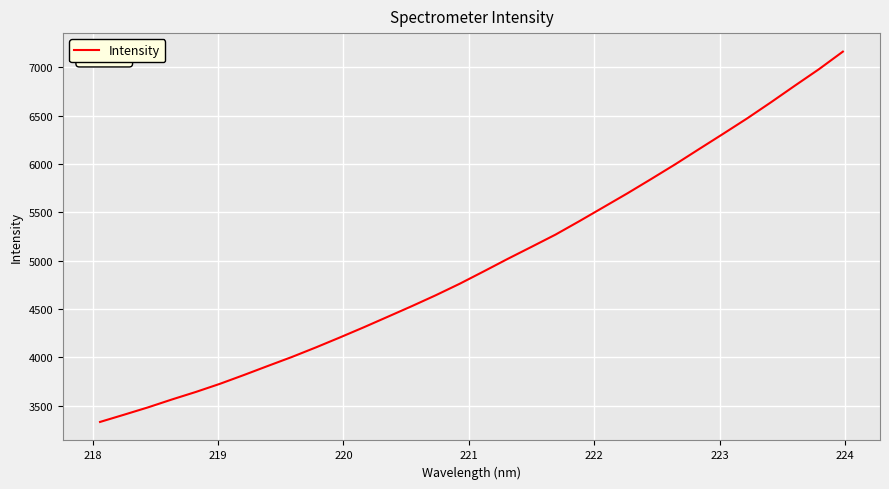

What is the difference between the maximum and minimum values?

3830.7